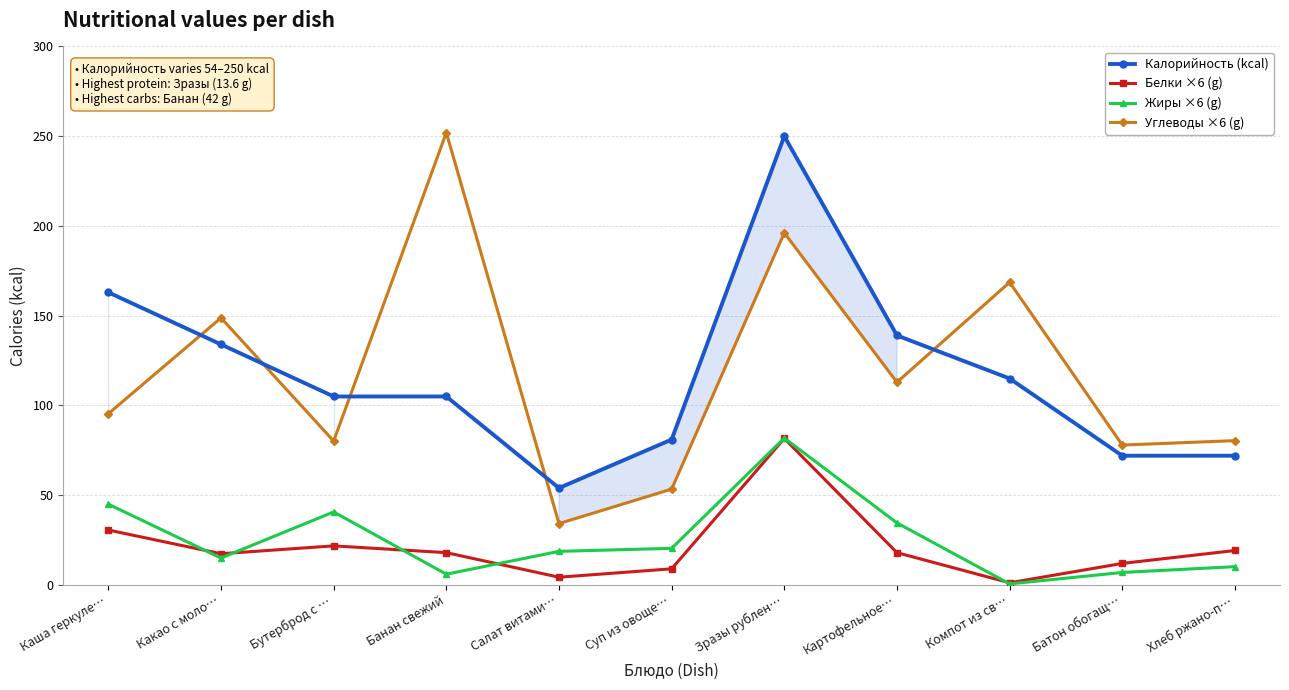

Reading right to left, transcribe all the data shown in this chart.

Калорийность (kcal): 72.0	72.0	115.0	139.0	250.0	81.0	54.0	105.0	105.0	134.0	163.0
Белки ×6 (g): 19.2	12.0	1.2	18.0	81.6	9.0	4.3	18.0	21.8	17.4	30.6
Жиры ×6 (g): 10.2	7.0	0.6	34.6	81.8	20.4	18.7	6.0	40.7	15.0	45.0
Углеводы ×6 (g): 80.4	77.9	168.6	112.9	196.1	53.4	34.2	252.0	80.2	148.8	95.4